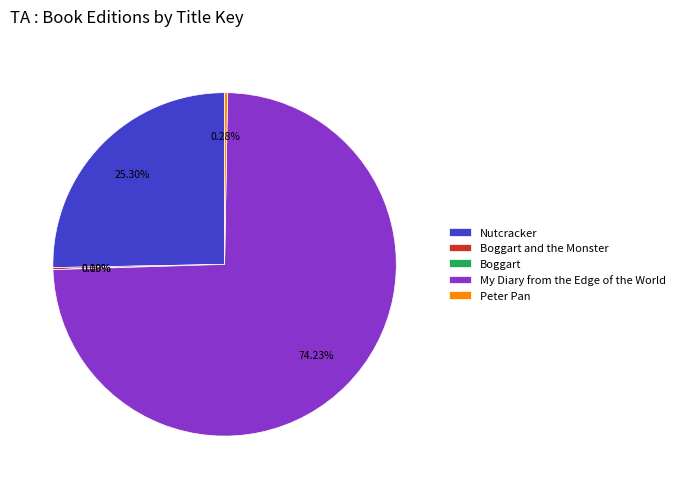

What is the largest slice in the pie chart?

My Diary from the Edge of the World